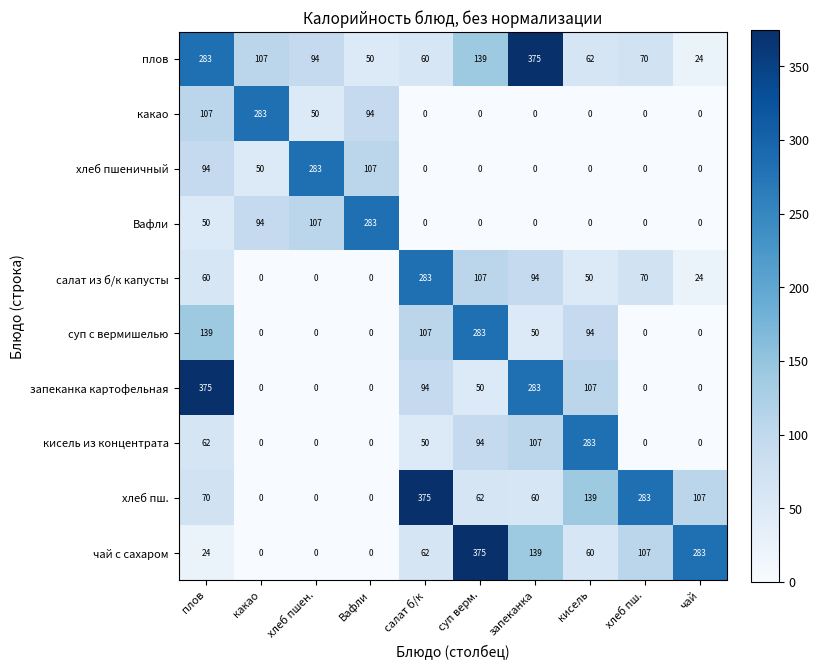

True or false: салат из б/к капусты has a value of 142 at какао.

False